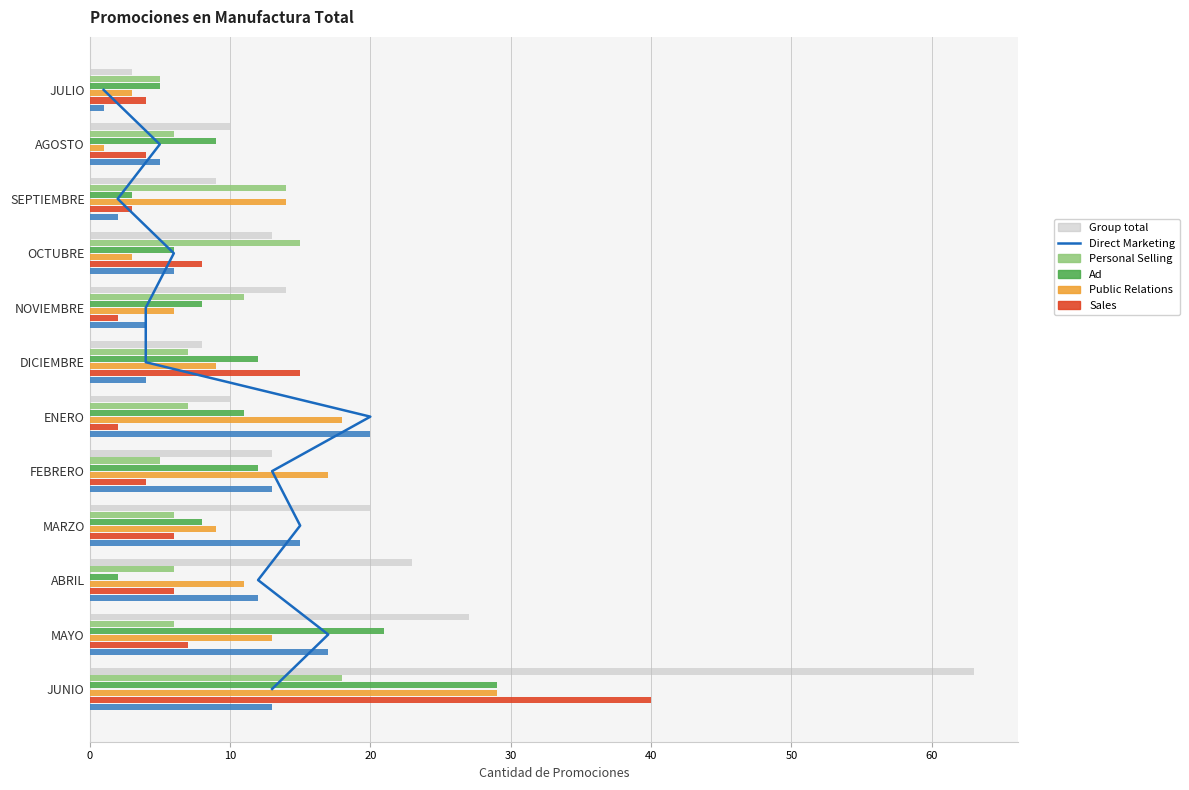

How many bars are there in each group?

6